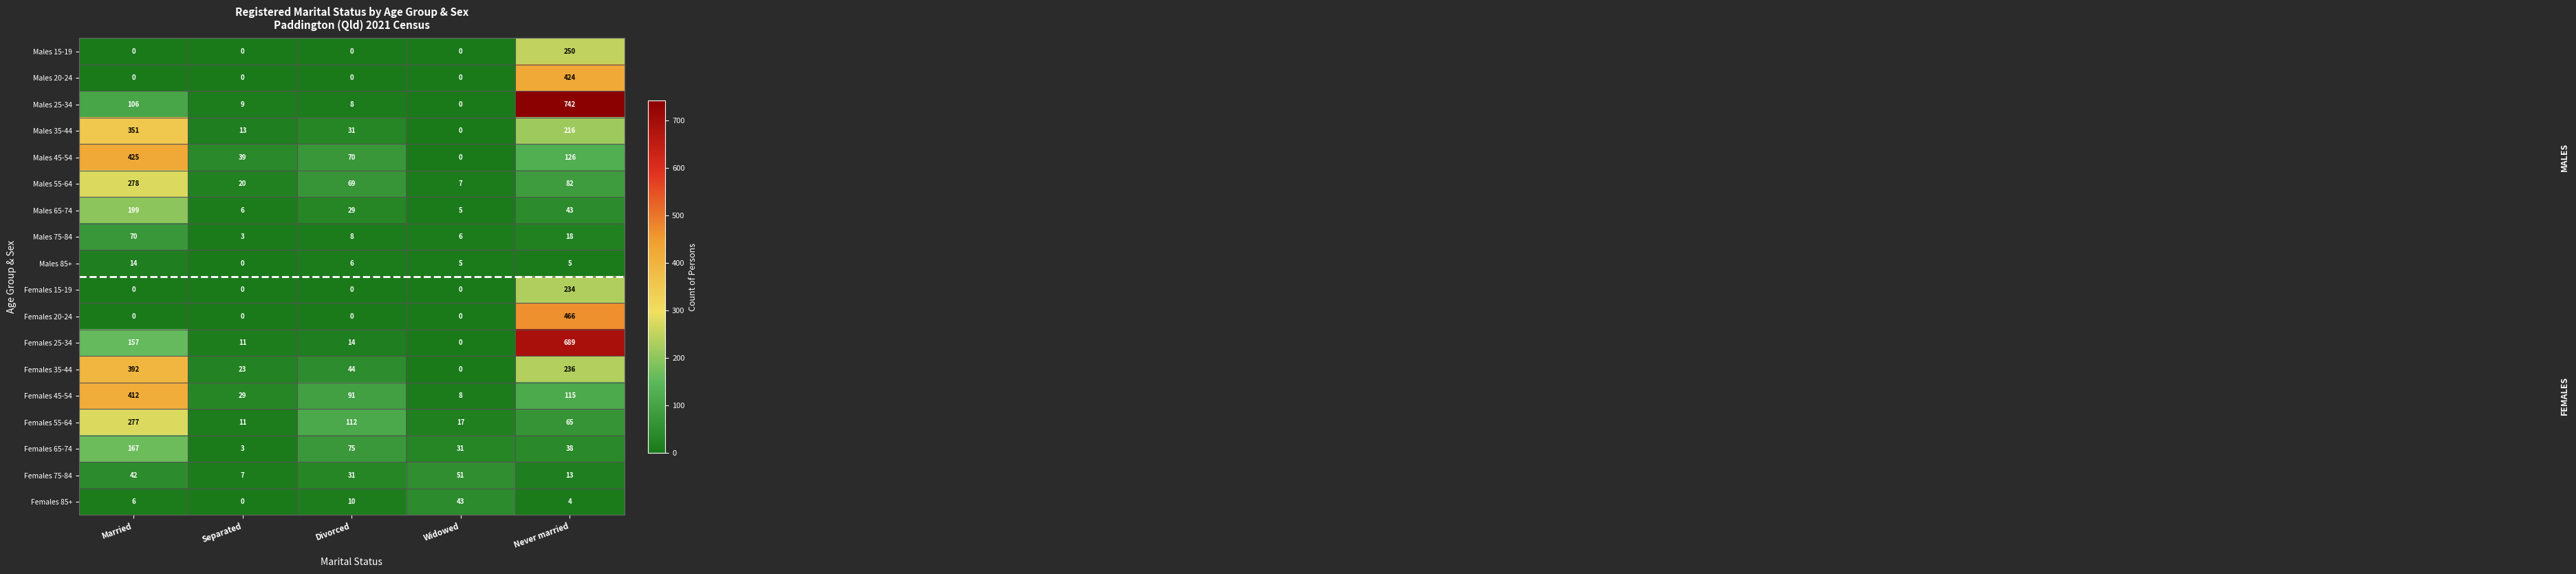

How many data points in Males 75-84 are less than 8?

2